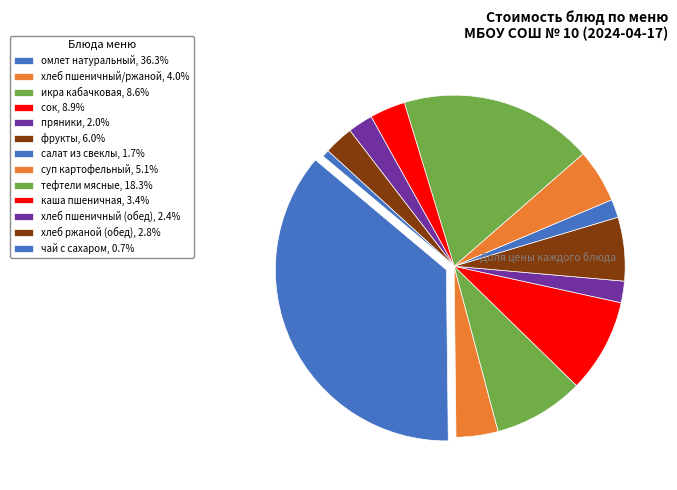

Which category has the biggest portion of the pie?

омлет натуральный